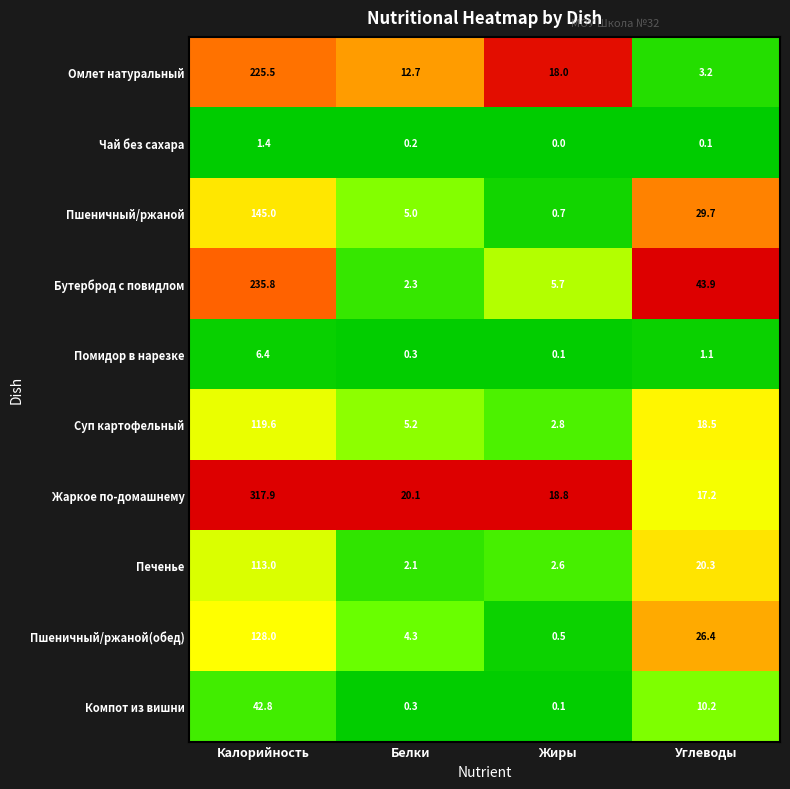

What is the minimum value for Жаркое по-домашнему?

17.2